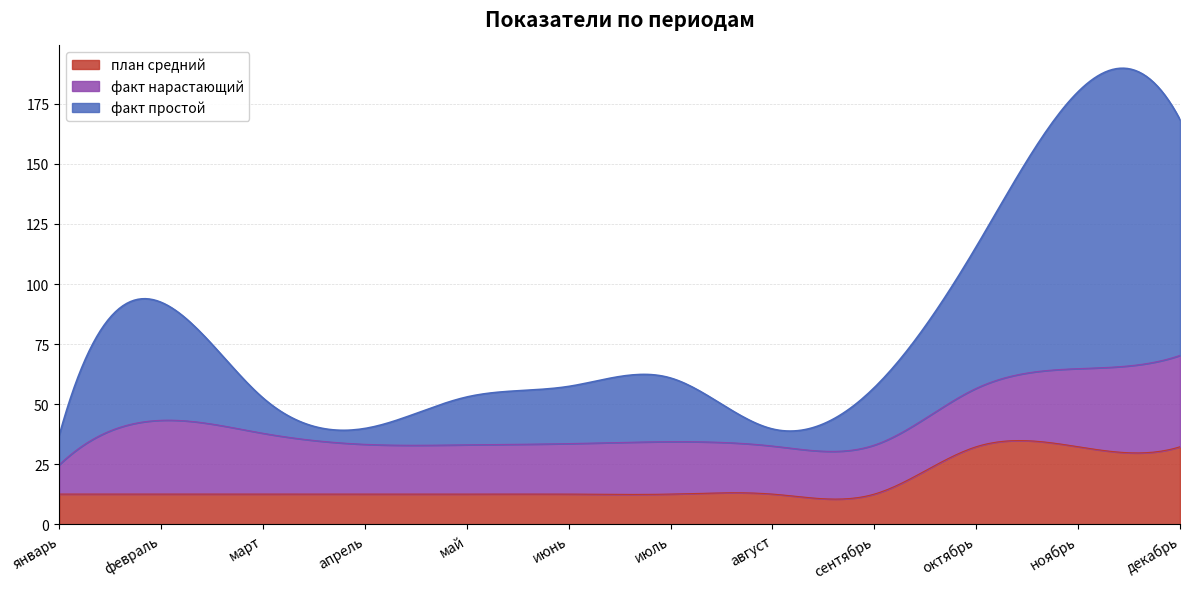

Does the chart display data point markers on the line(s)?

No